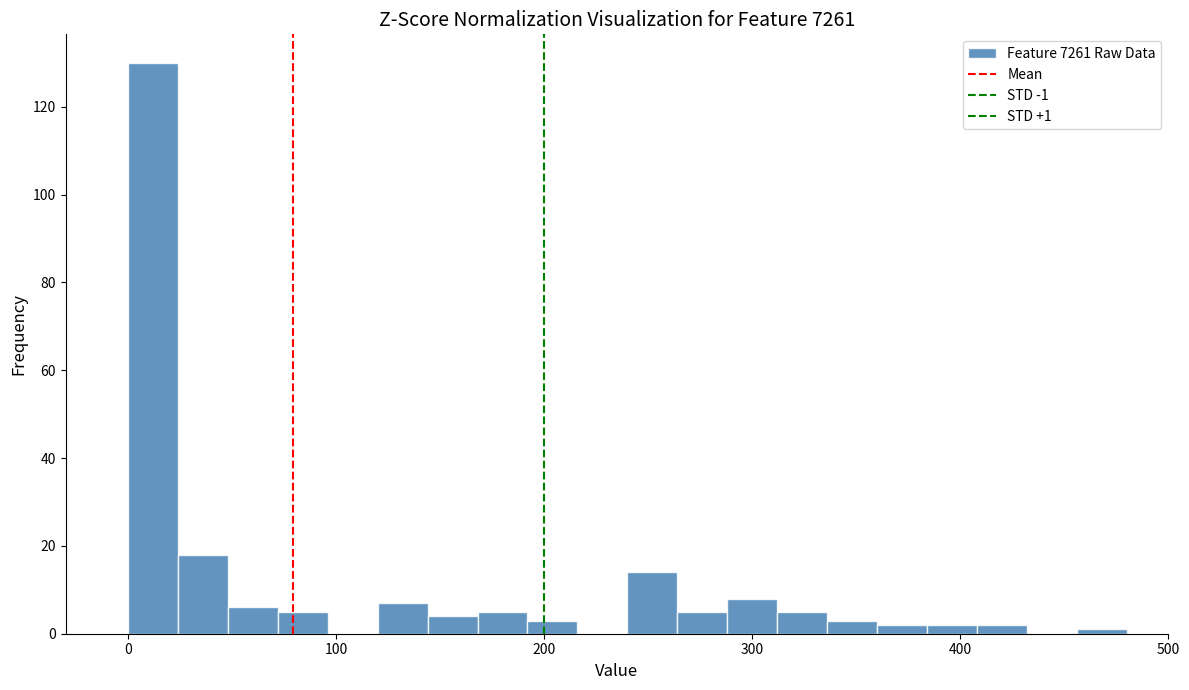

Read against the x-axis, roughly where is the centre of the tallest bar?

10